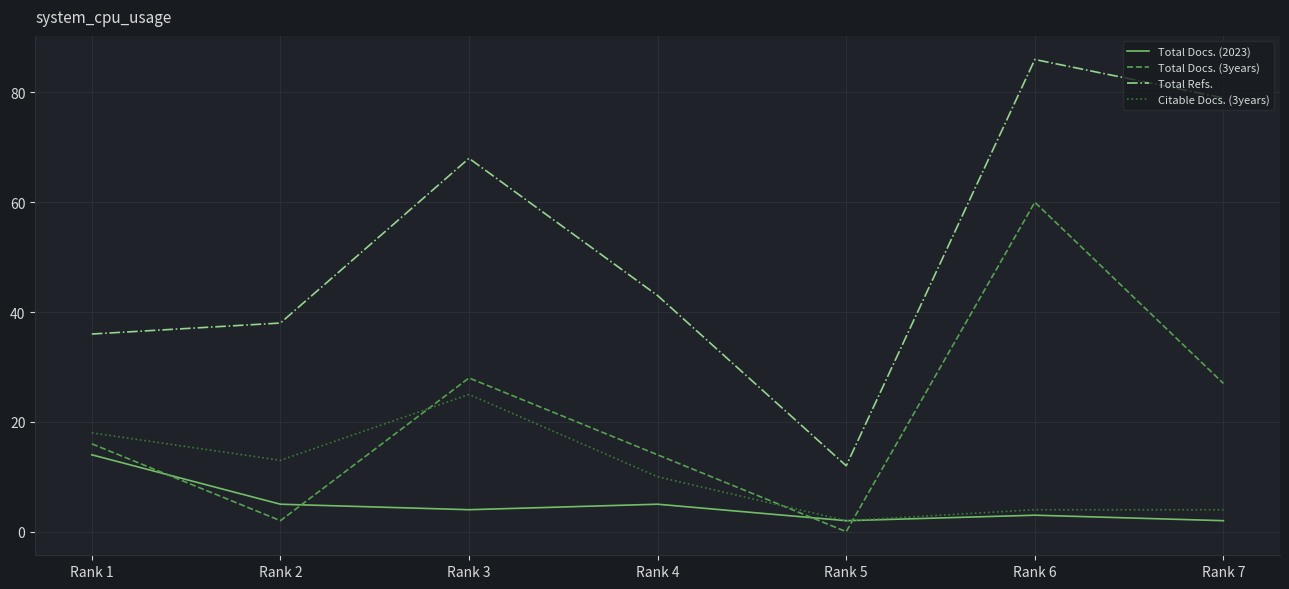

True or false: Total Docs. (3years) and Total Refs. cross at least once.

False